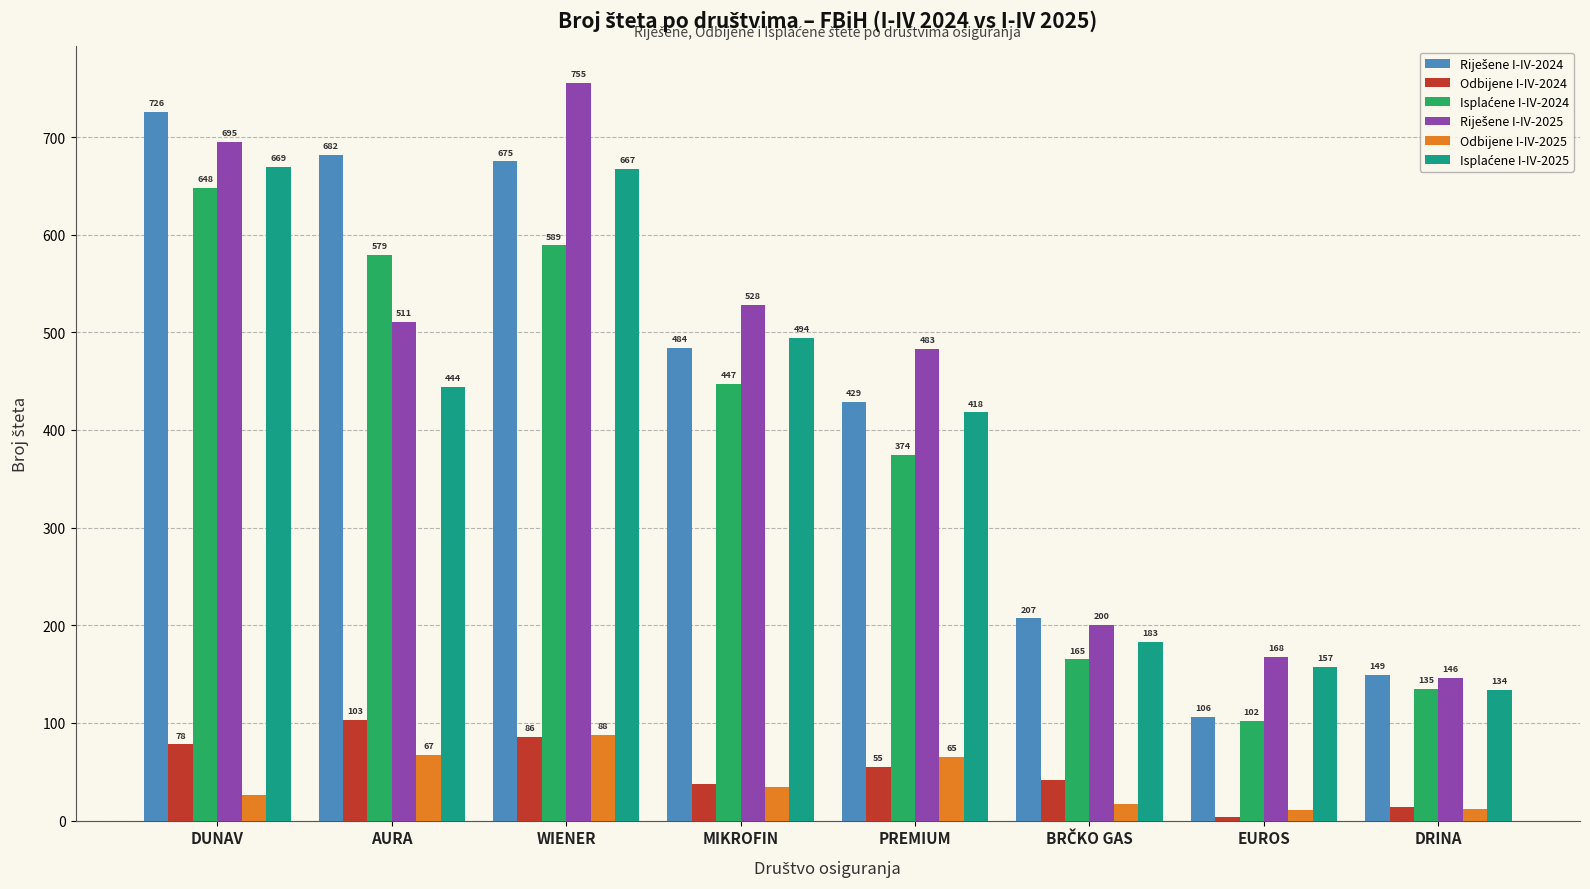

What is the value of the Odbijene I-IV-2025 bar at the 6th from the left?

17